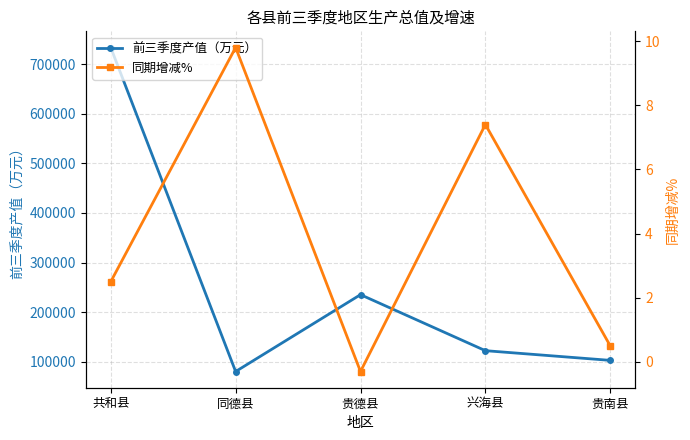

Read the 前三季度产值（万元） value at 共和县.

734062